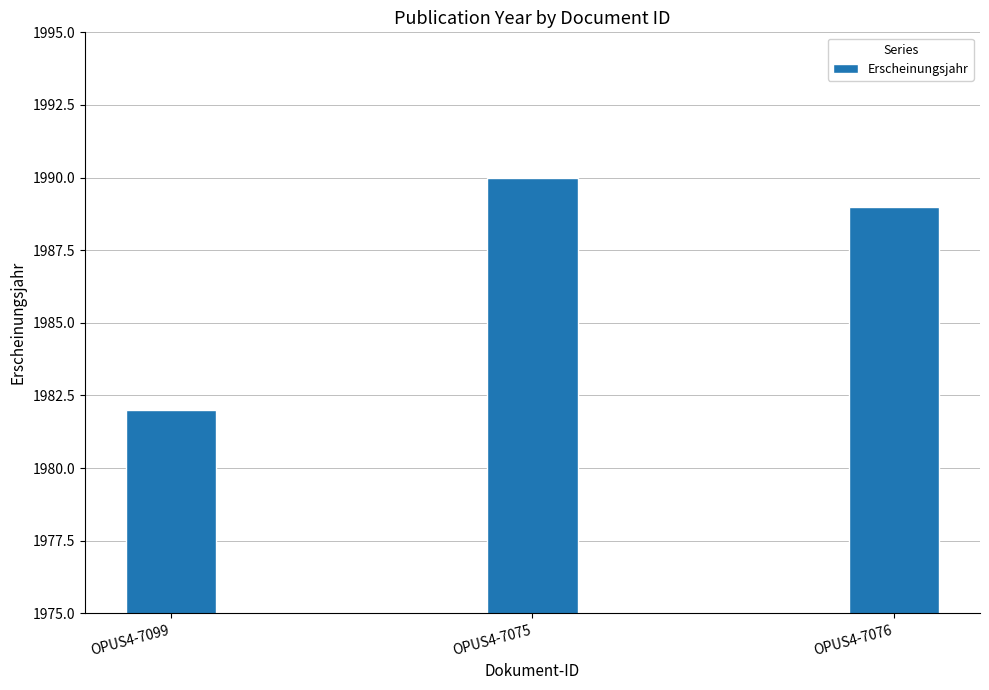

At which category does the chart reach its peak across all series?

OPUS4-7075